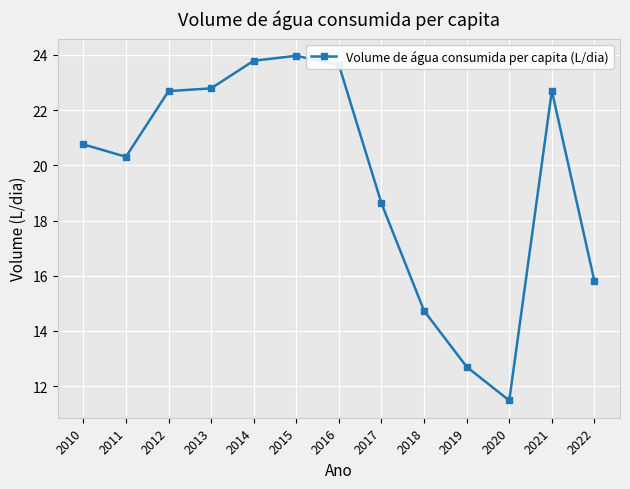

What is the greatest value displayed?

24.0